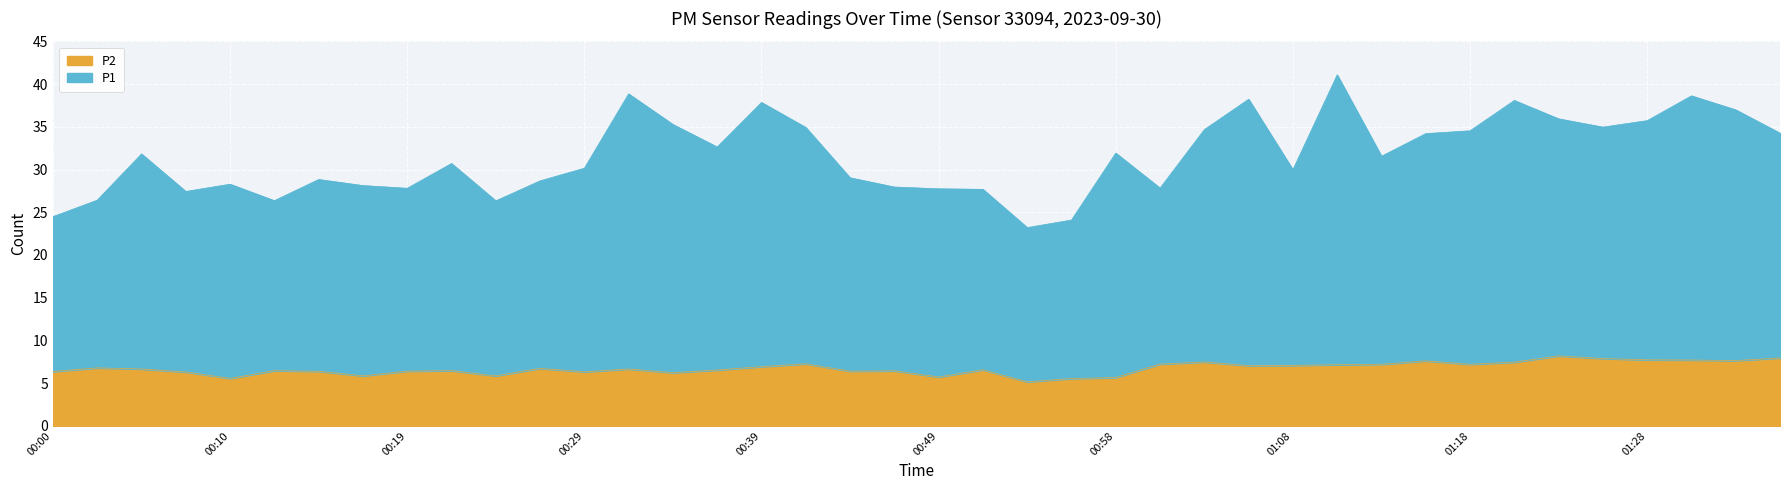

Rank the categories by P2 value from highest to lowest.

01:23, 01:35, 01:26, 01:28, 01:31, 01:33, 01:16, 01:03, 01:21, 00:41, 01:01, 01:13, 01:18, 01:11, 01:08, 01:06, 00:39, 00:02, 00:27, 00:05, 00:31, 00:51, 00:36, 00:12, 00:22, 00:46, 00:19, 00:44, 00:14, 00:00, 00:29, 00:07, 00:34, 00:17, 00:24, 00:49, 00:58, 00:10, 00:56, 00:53